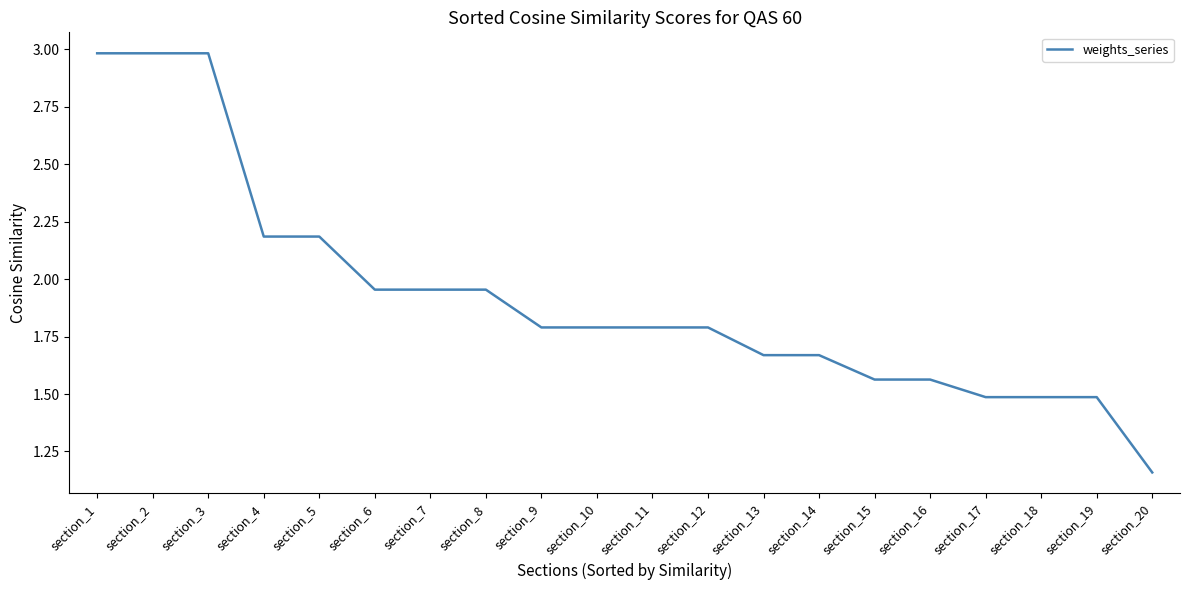

What is the difference between the maximum and second lowest values?

1.5